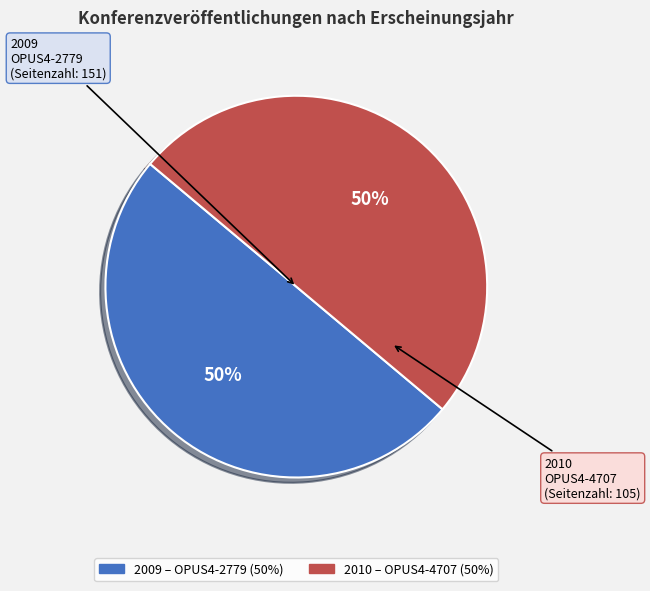

To the nearest percent, what percentage of the pie is 2009?

50%